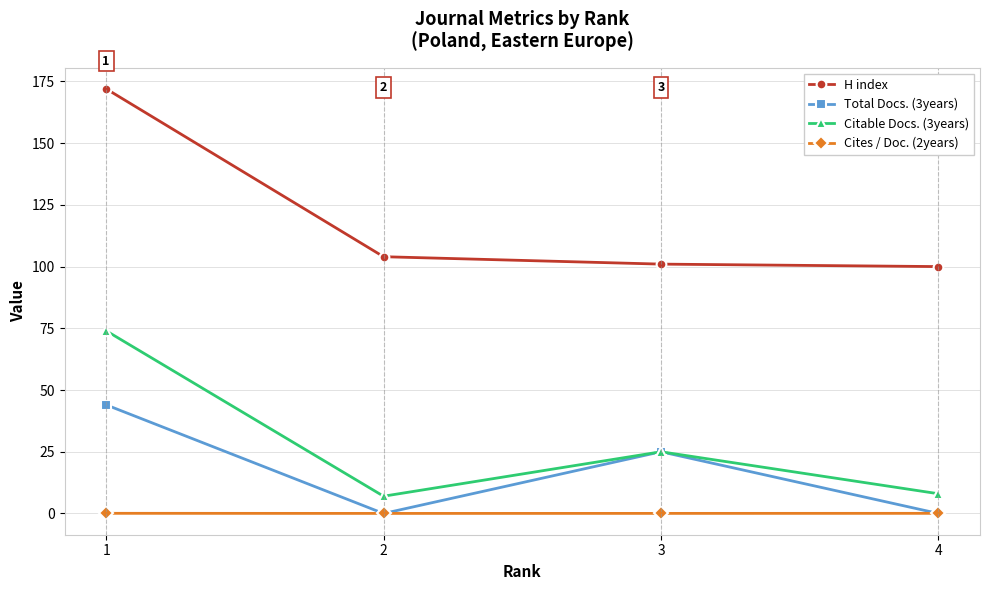

What is the sum of all Total Docs. (3years) values?

69.0